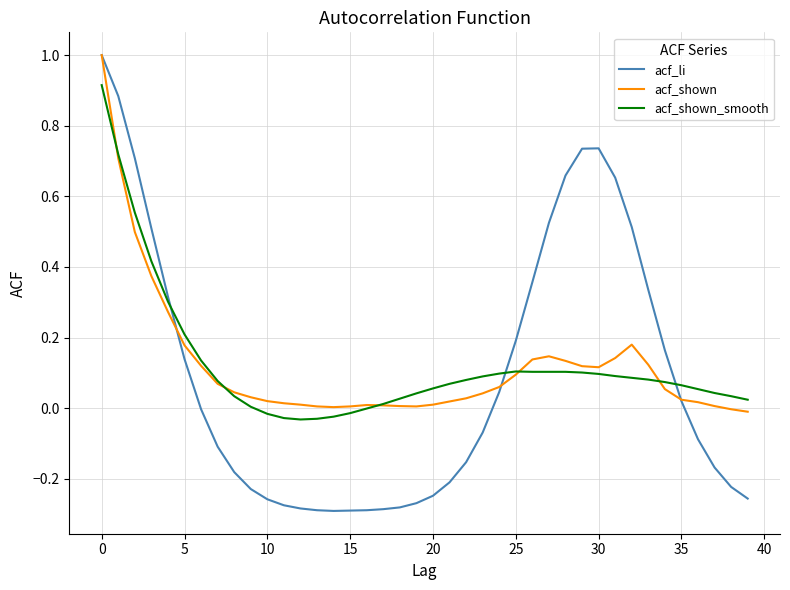

Which series has the largest range (max minus min)?

acf_li